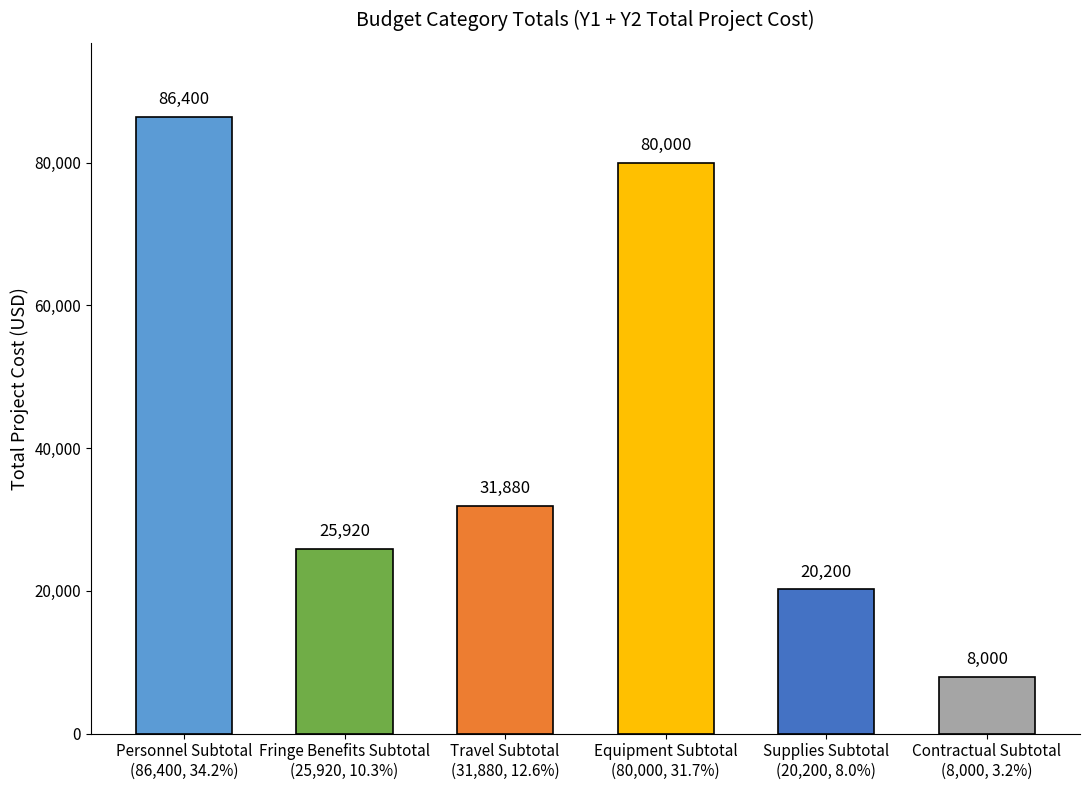

What position from the right is Fringe Benefits Subtotal?

5